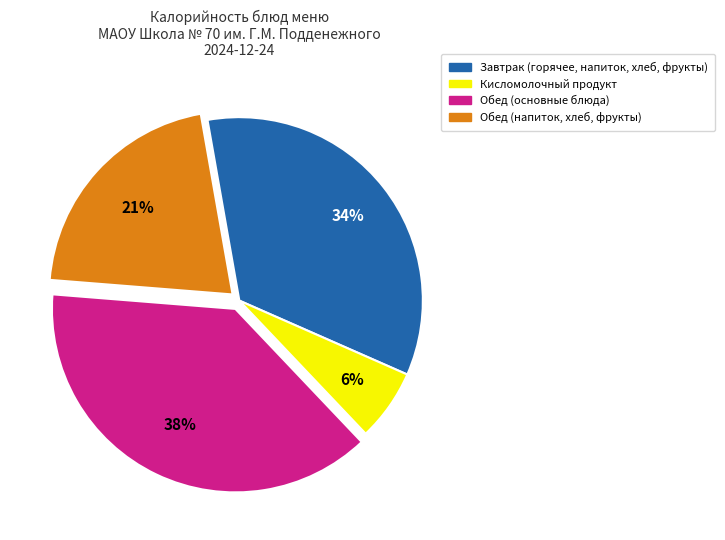

To the nearest percent, what is the difference between the largest and smallest slice percentages?

32%